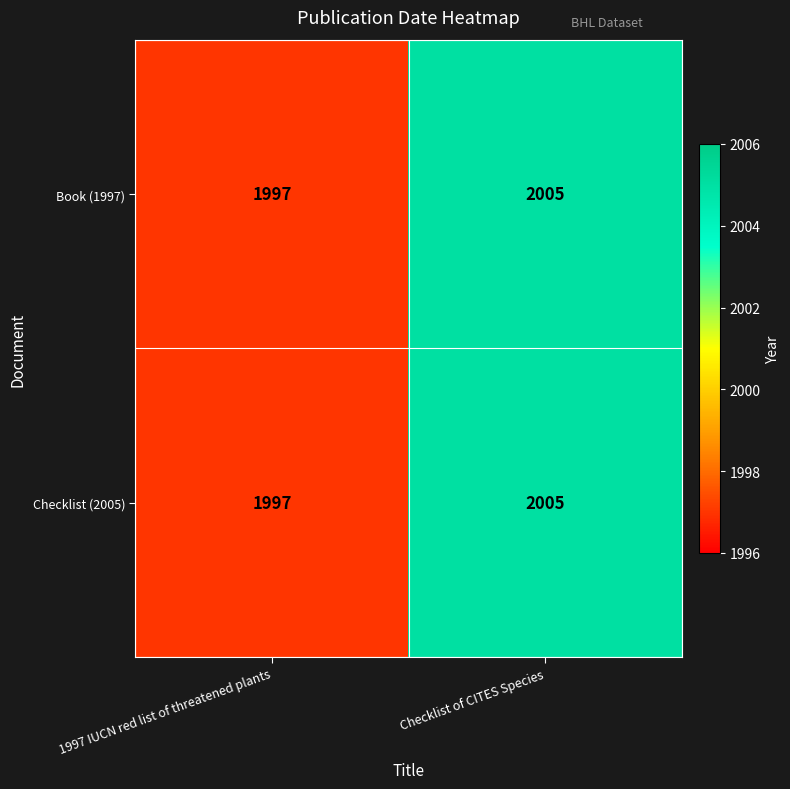

At which label is Checklist (2005) closest to 2001?

1997 IUCN red list of threatened plants